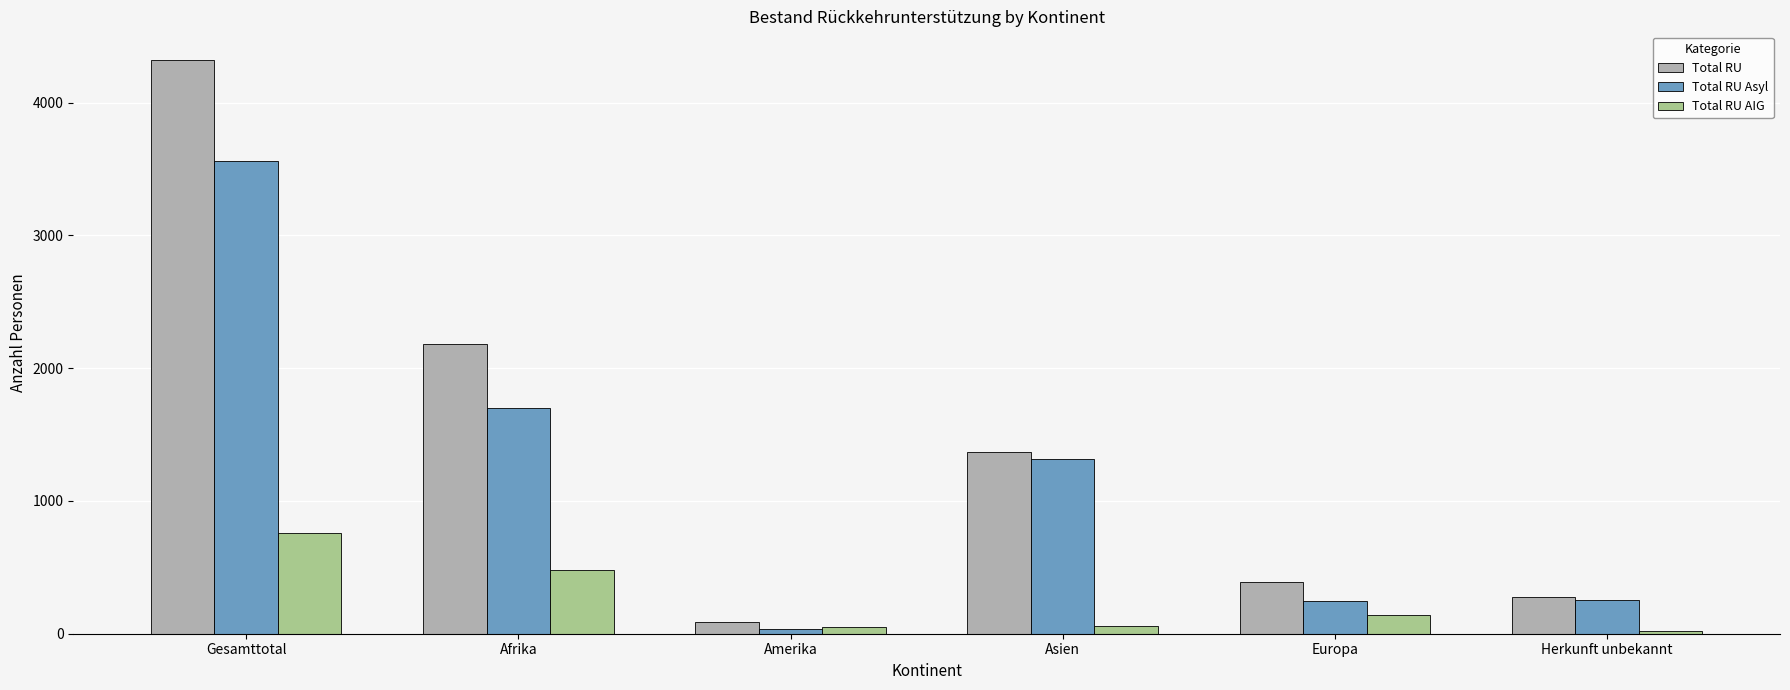

How many bars are there in each group?

3